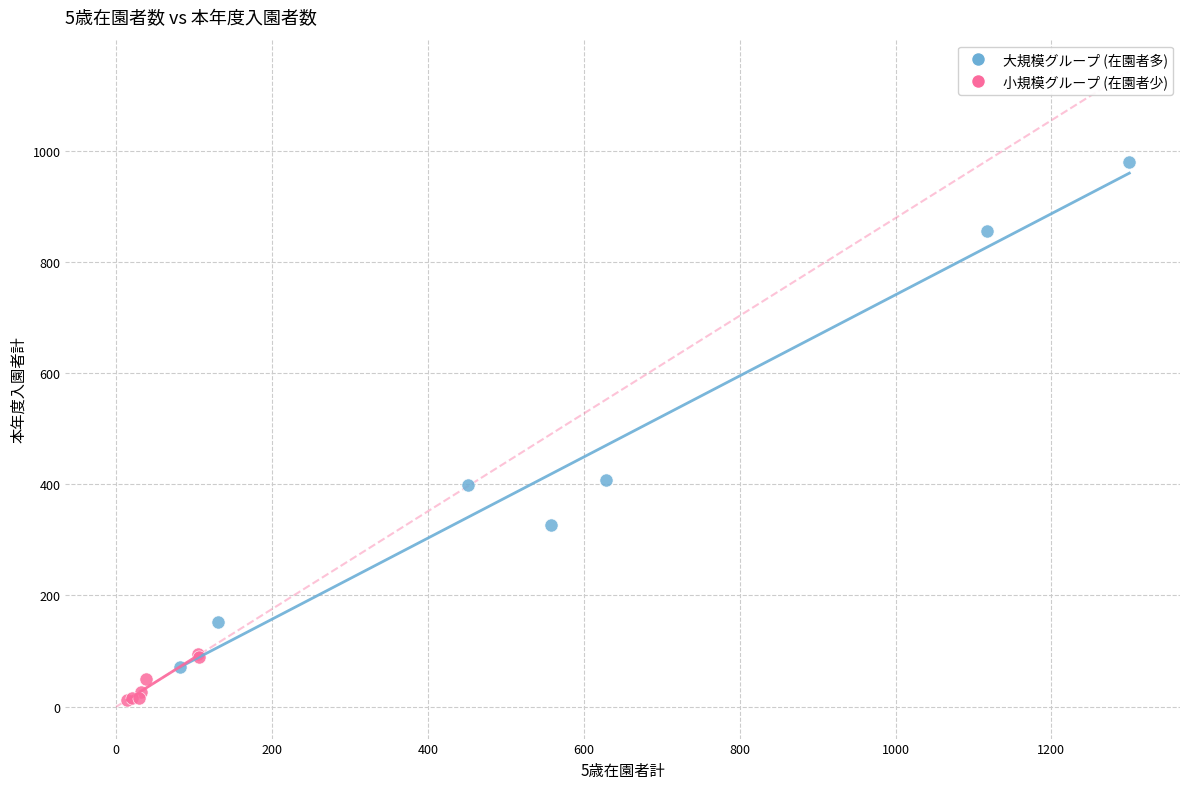

What are all the series names shown in the legend?

大規模グループ (在園者多), 小規模グループ (在園者少)